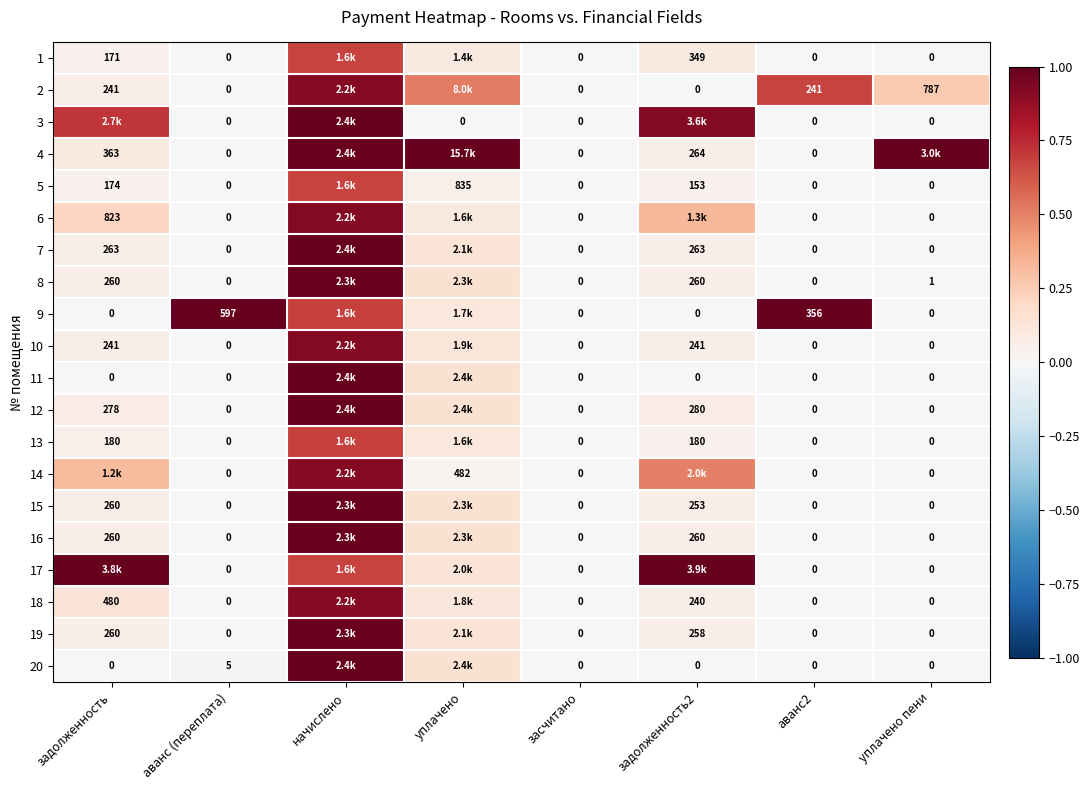

Is the value of 10 at задолженность greater than the value of 14 at аванс (переплата)?

Yes